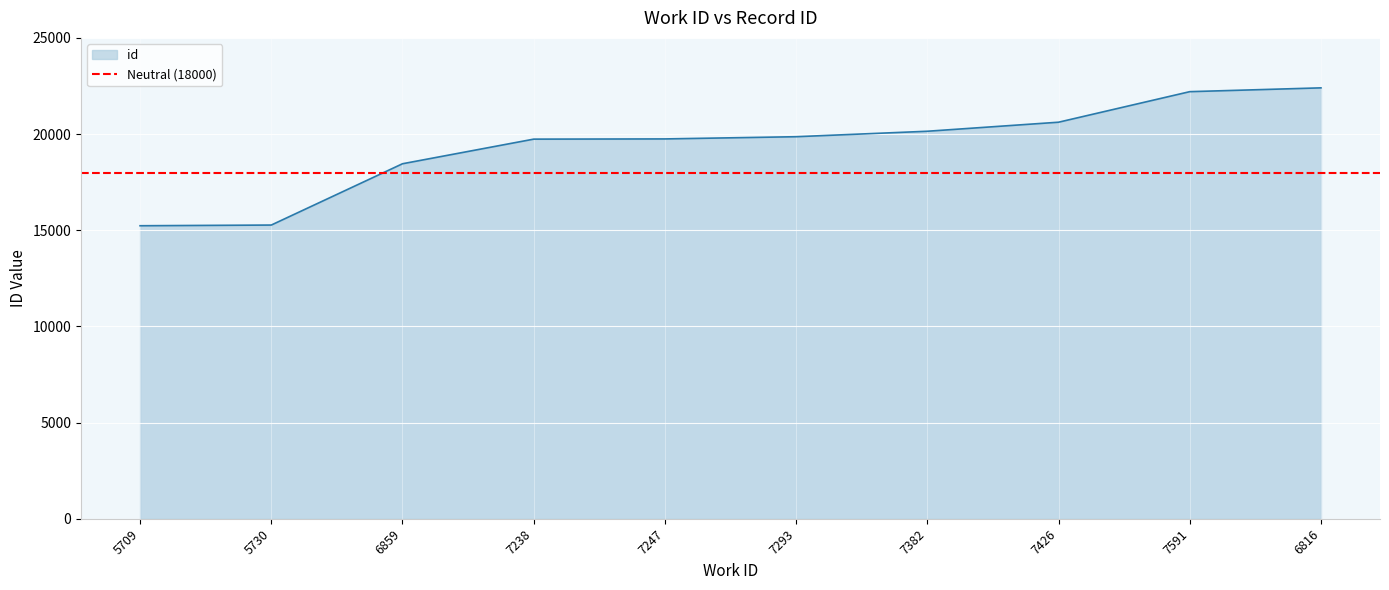

What is the label of the 7th point from the left?

7382